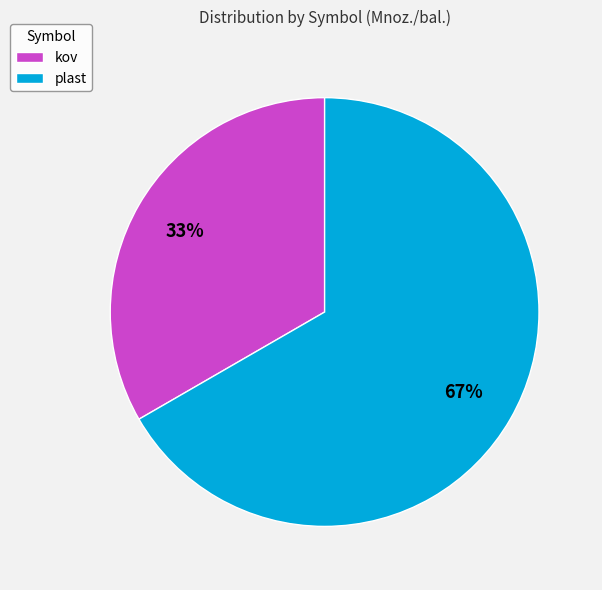

What is the ratio of the value at plast to the value at kov?

2.0